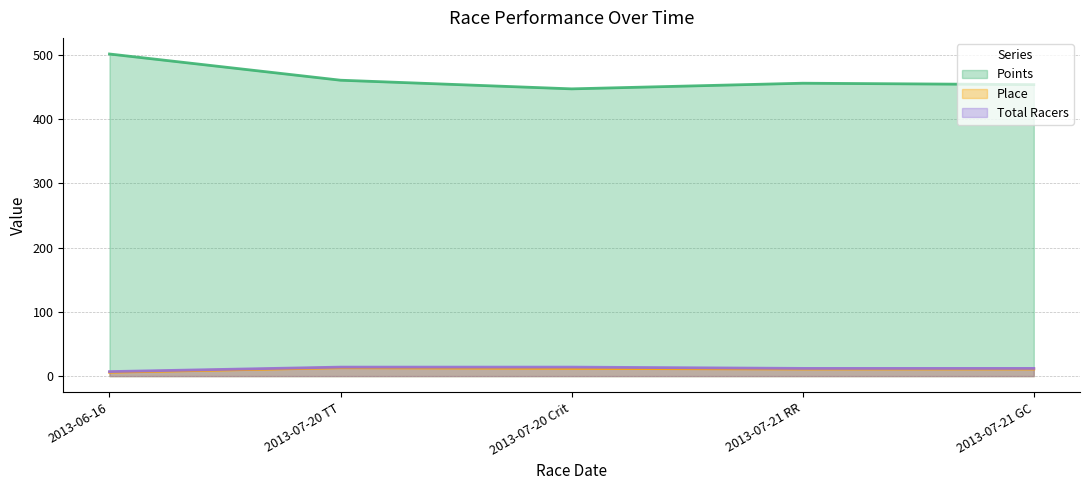

What is the sum of all Total Racers values?

59.0